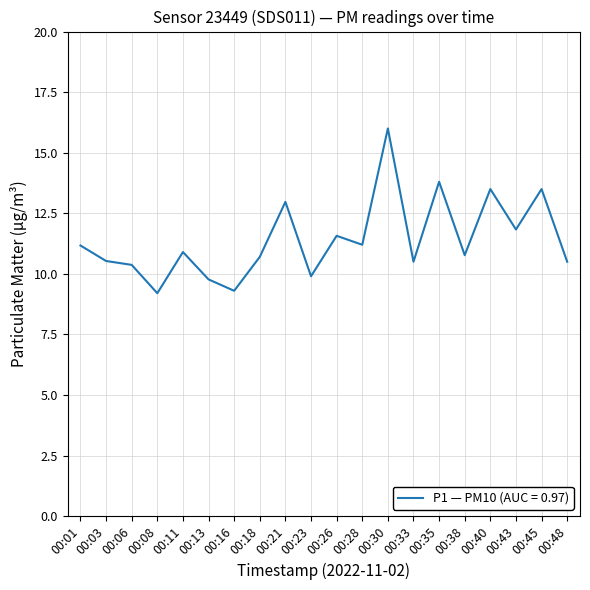

What is the smallest value displayed?

9.2